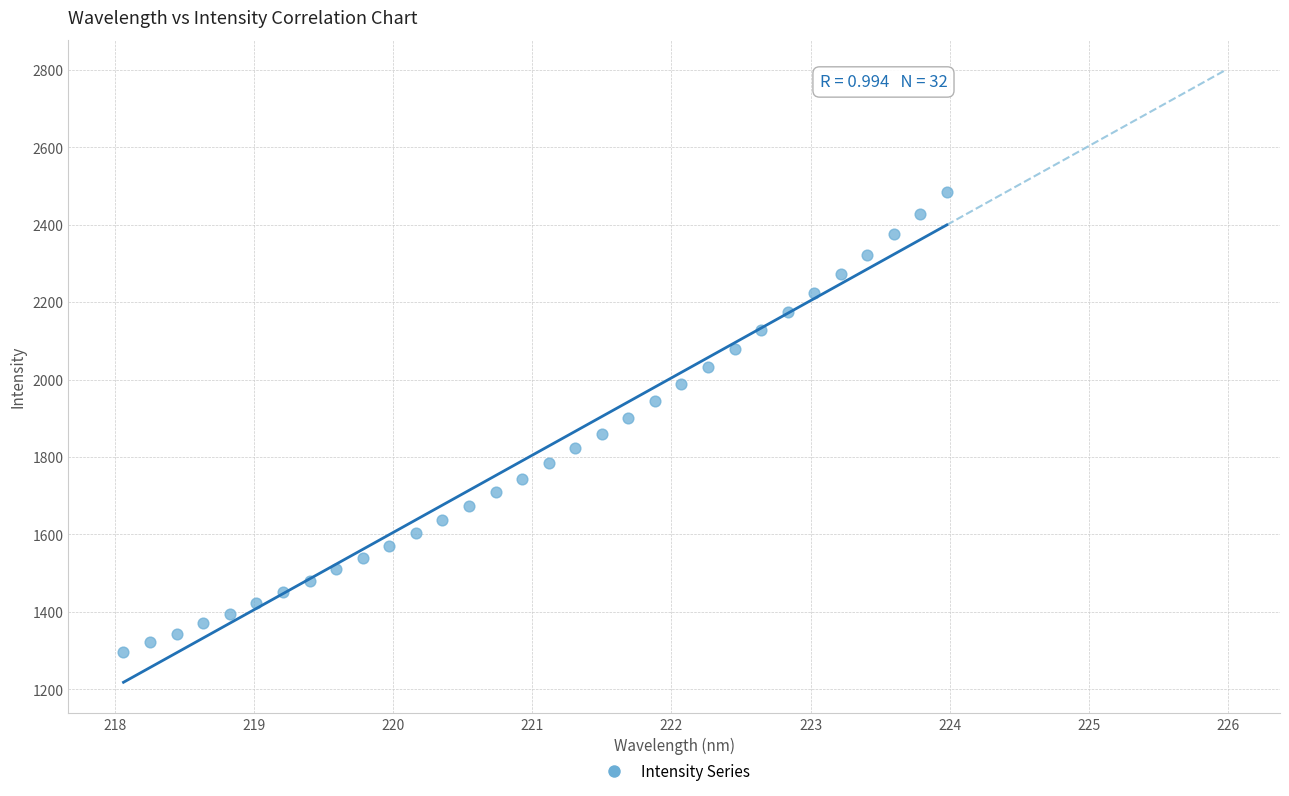

What is the range of Y values (max minus min)?

1186.4